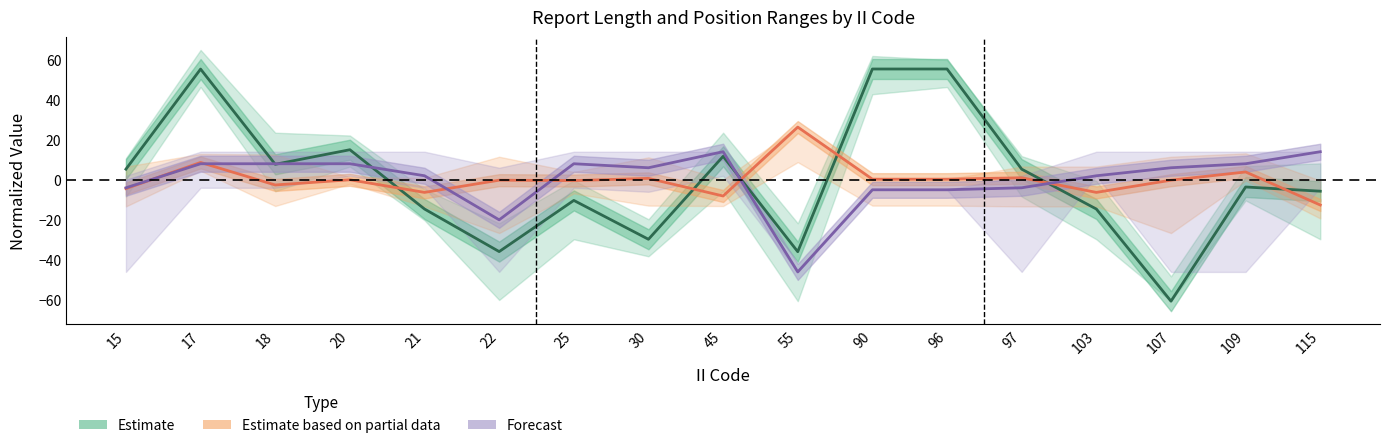

How many categories are shown in the chart?

17